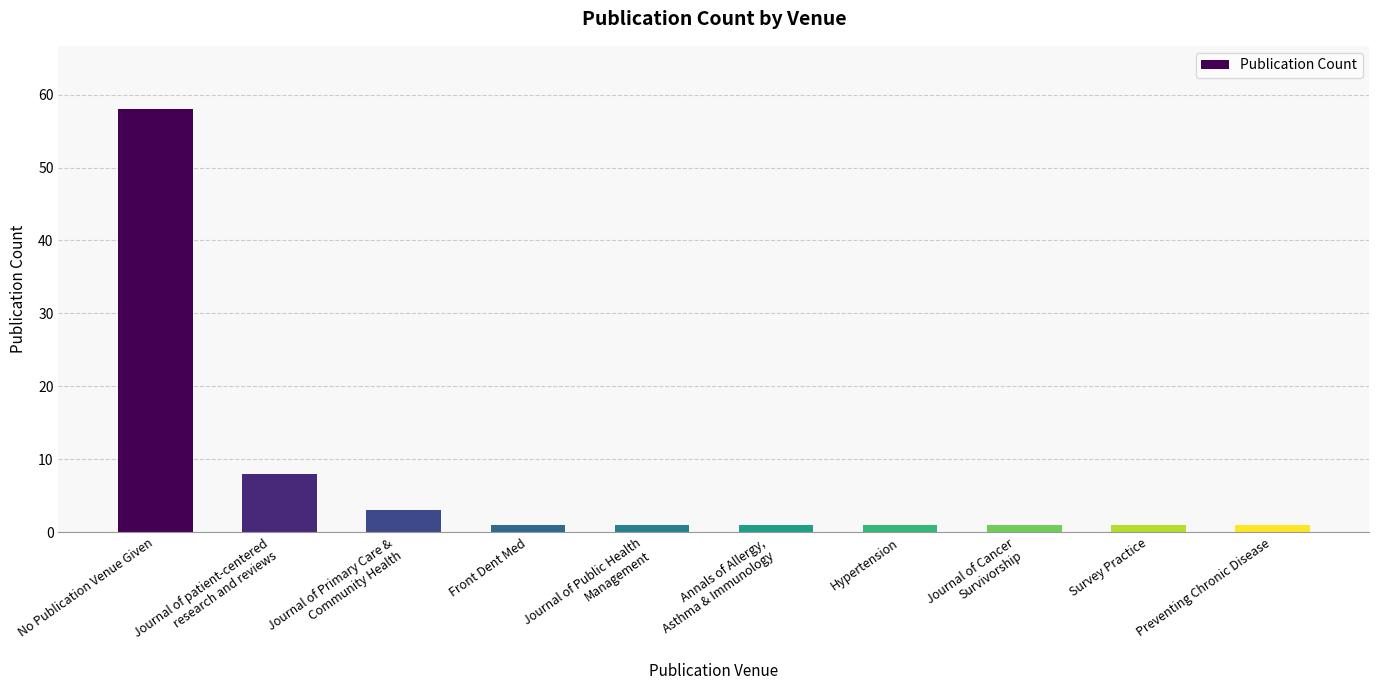

Reading left to right, list all the values displayed in this chart.

No Publication Venue Given=58	Journal of patient-centered
research and reviews=8	Journal of Primary Care &
Community Health=3	Front Dent Med=1	Journal of Public Health
Management=1	Annals of Allergy,
Asthma & Immunology=1	Hypertension=1	Journal of Cancer
Survivorship=1	Survey Practice=1	Preventing Chronic Disease=1